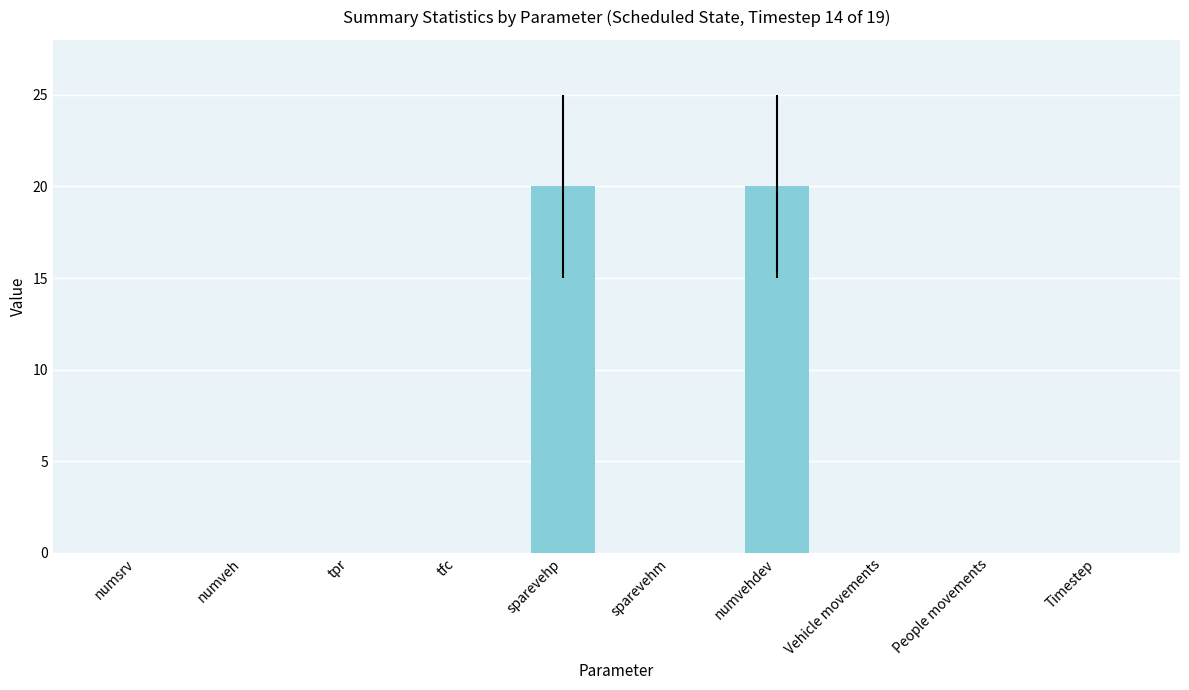

Read the value at numvehdev, to the nearest 5.

20